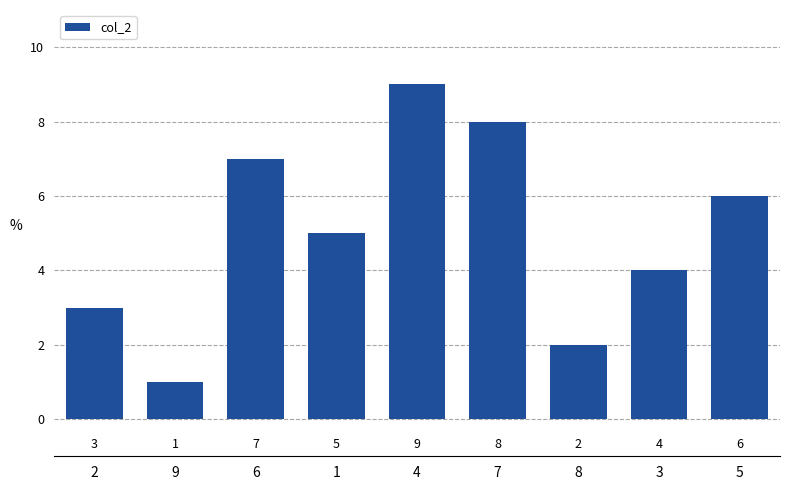

What is the maximum value shown in the chart?

9